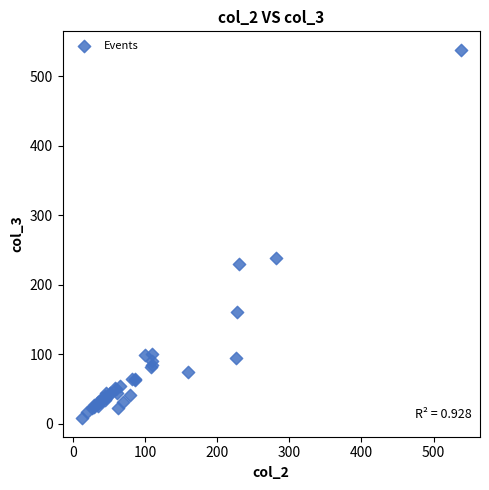

What Y value in the scatter plot is closest to 273?

238